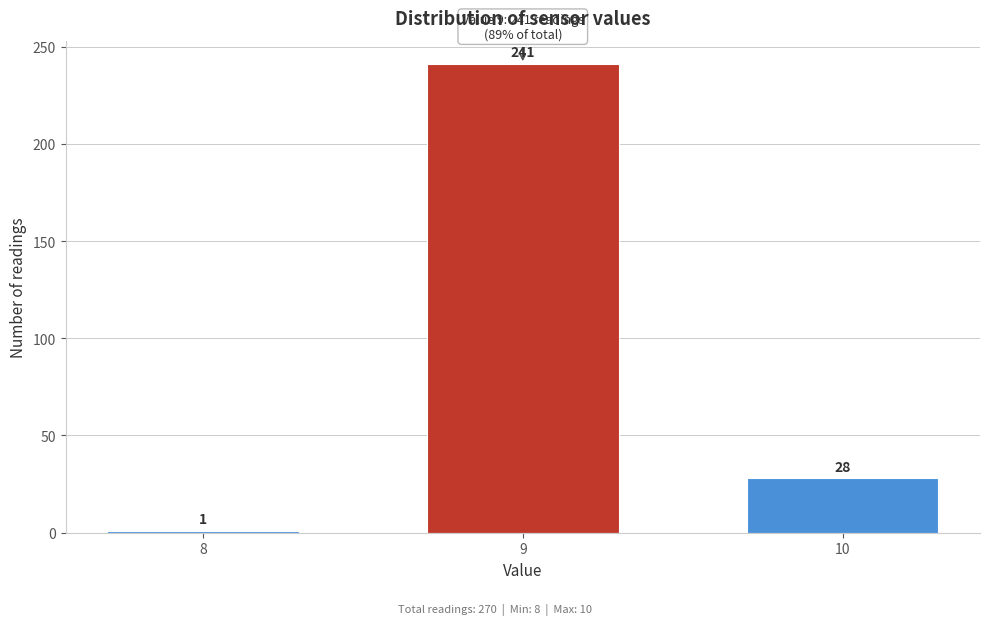

Reading right to left, transcribe all the data shown in this chart.

28	241	1